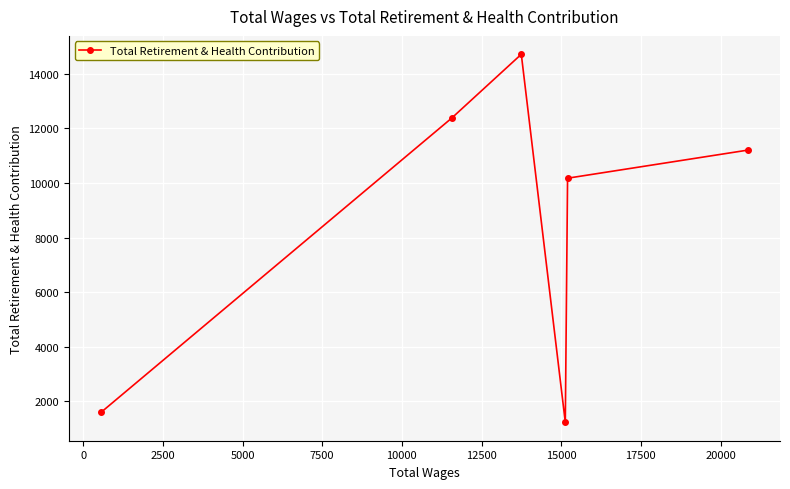

What is the greatest value displayed?

14715